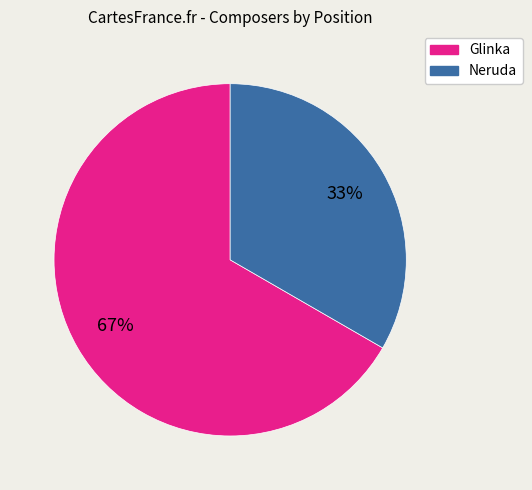

Between Neruda and Glinka, which is larger?

Glinka